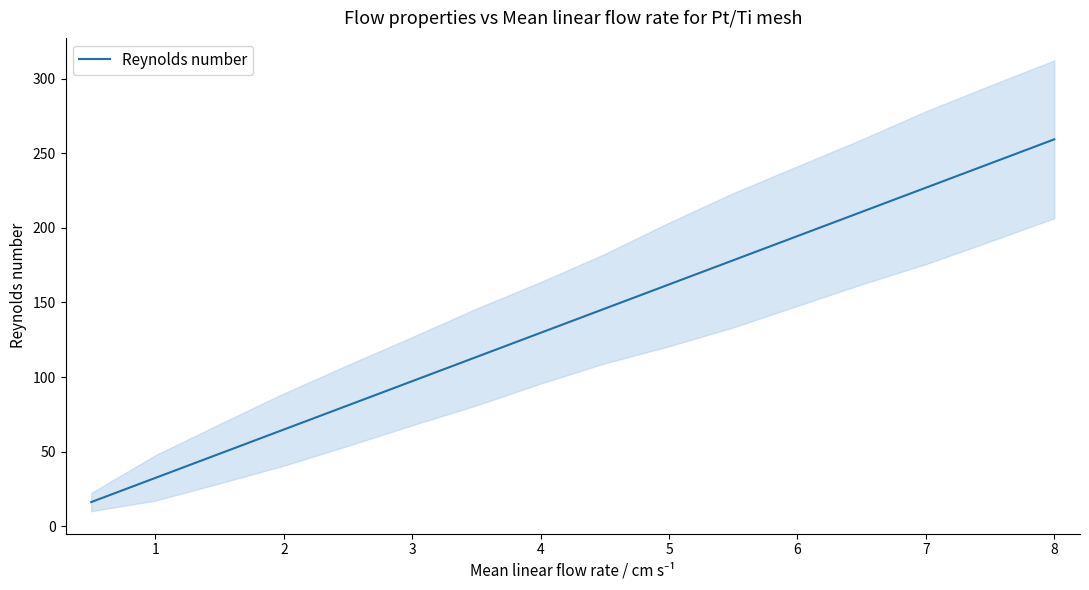

Which category has the highest value in the Reynolds number series?

8